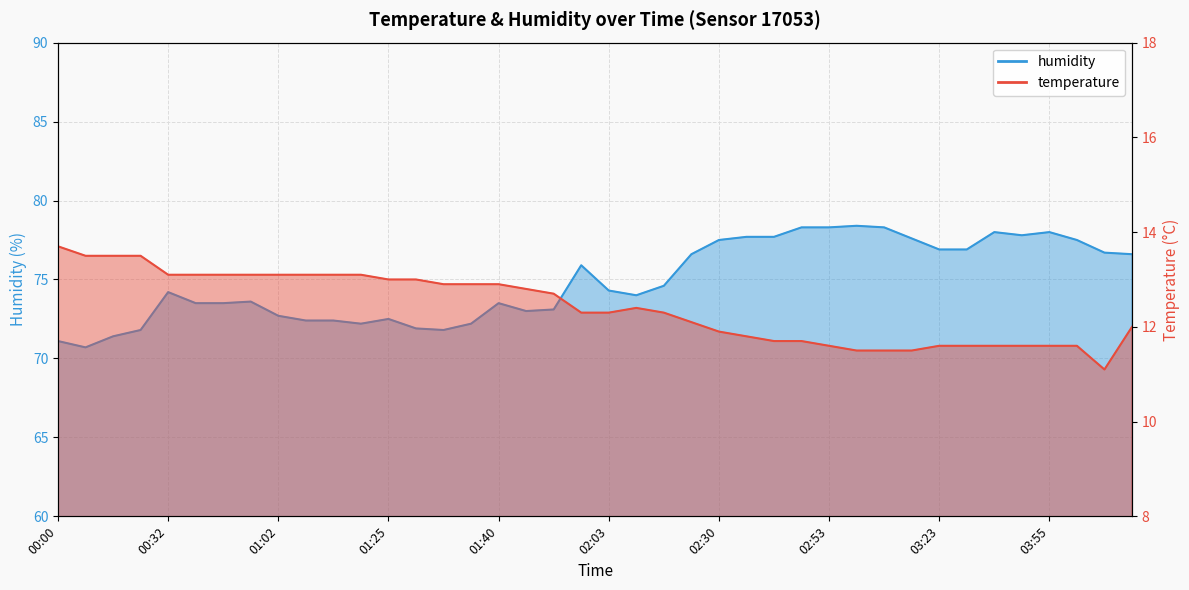

Between 02:23 and 01:23, which is larger?

01:23